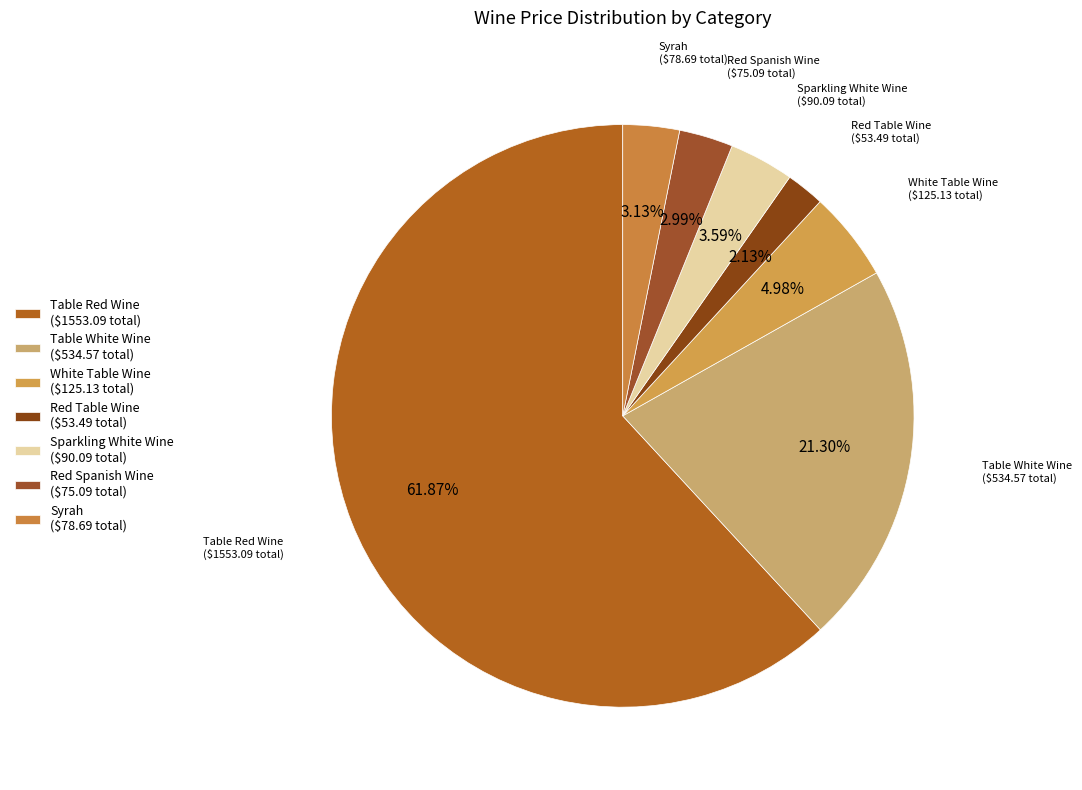

Is Table Red Wine ($1553.09 total) the majority of the pie?

Yes